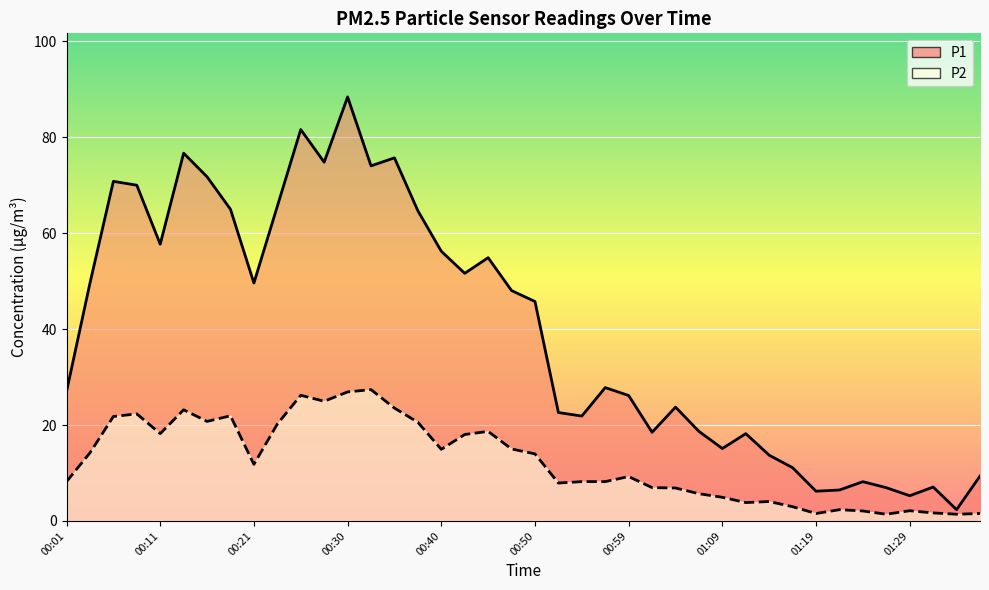

True or false: the data has more than 1 interior local peaks.

True